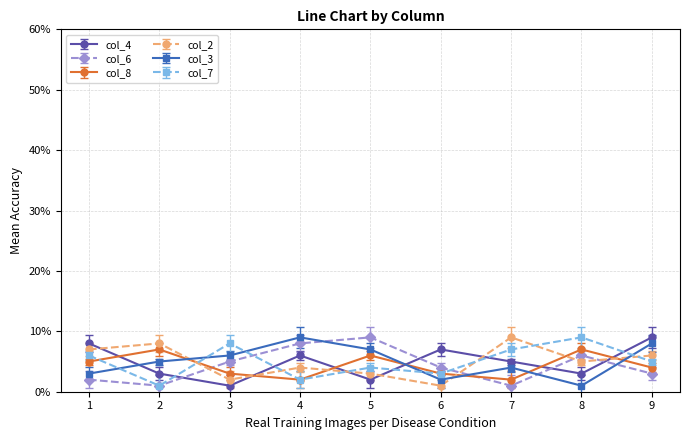

What is the average value of the col_4 series?

5